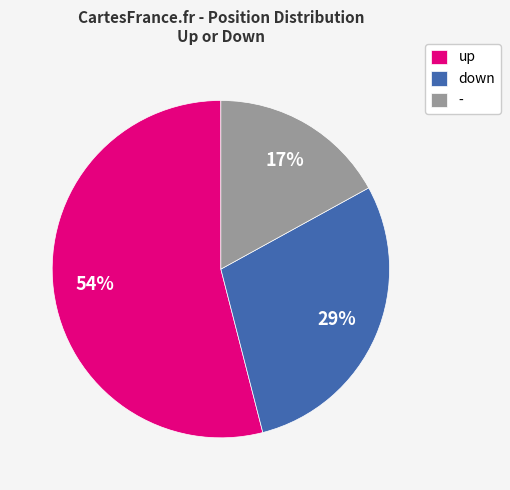

What is the smallest slice in the pie chart?

-